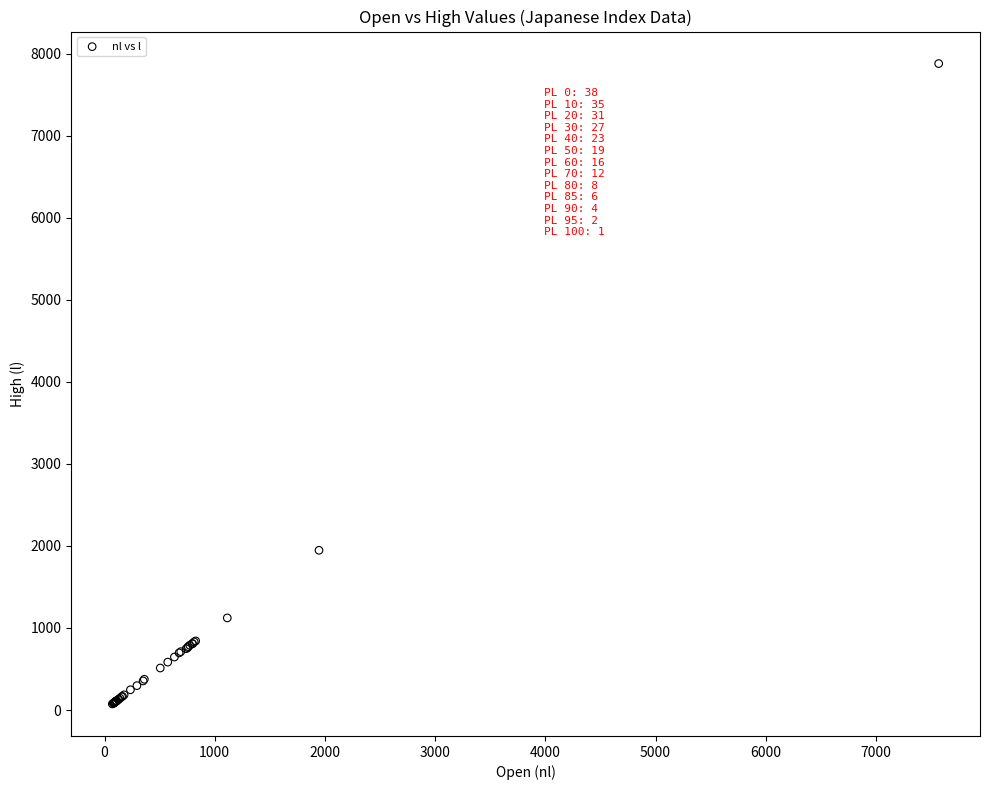

What Y value in the scatter plot is closest to 3976?

1946.7